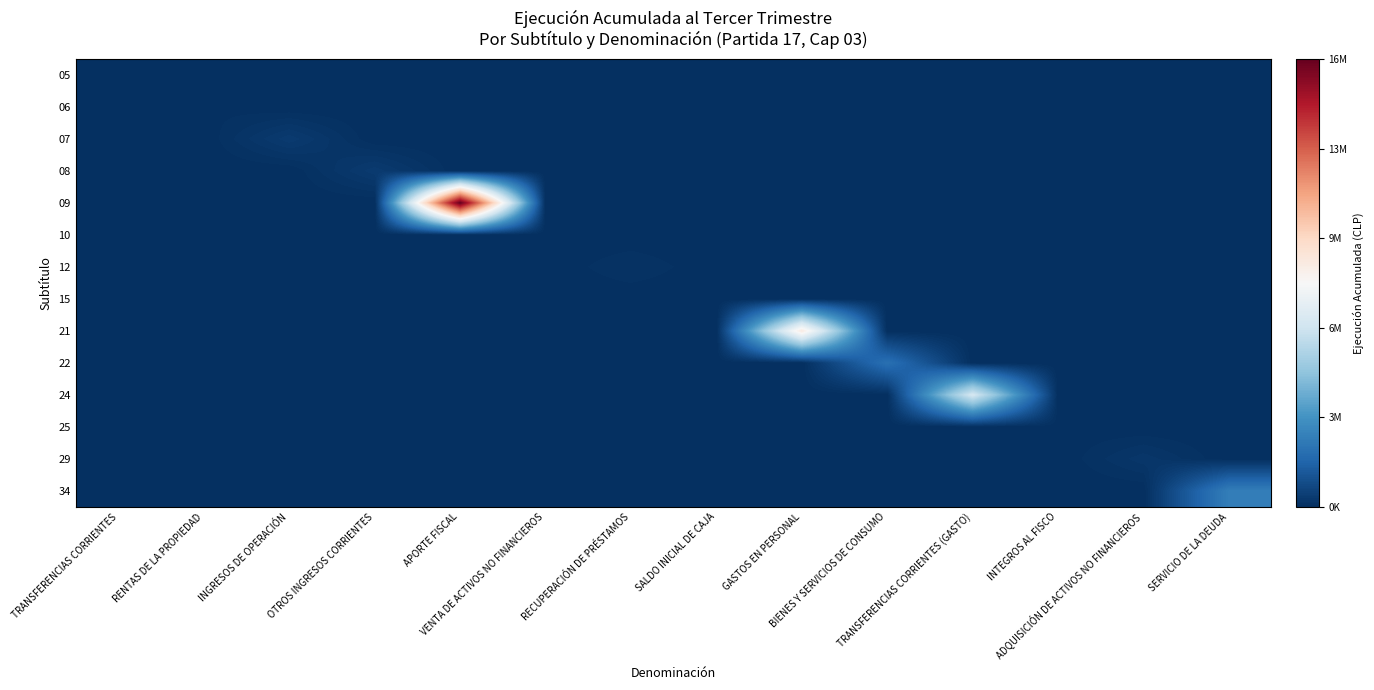

At ADQUISICIÓN DE ACTIVOS NO FINANCIEROS, list the series in order from largest to smallest.

29, 05, 06, 07, 08, 09, 10, 12, 15, 21, 22, 24, 25, 34